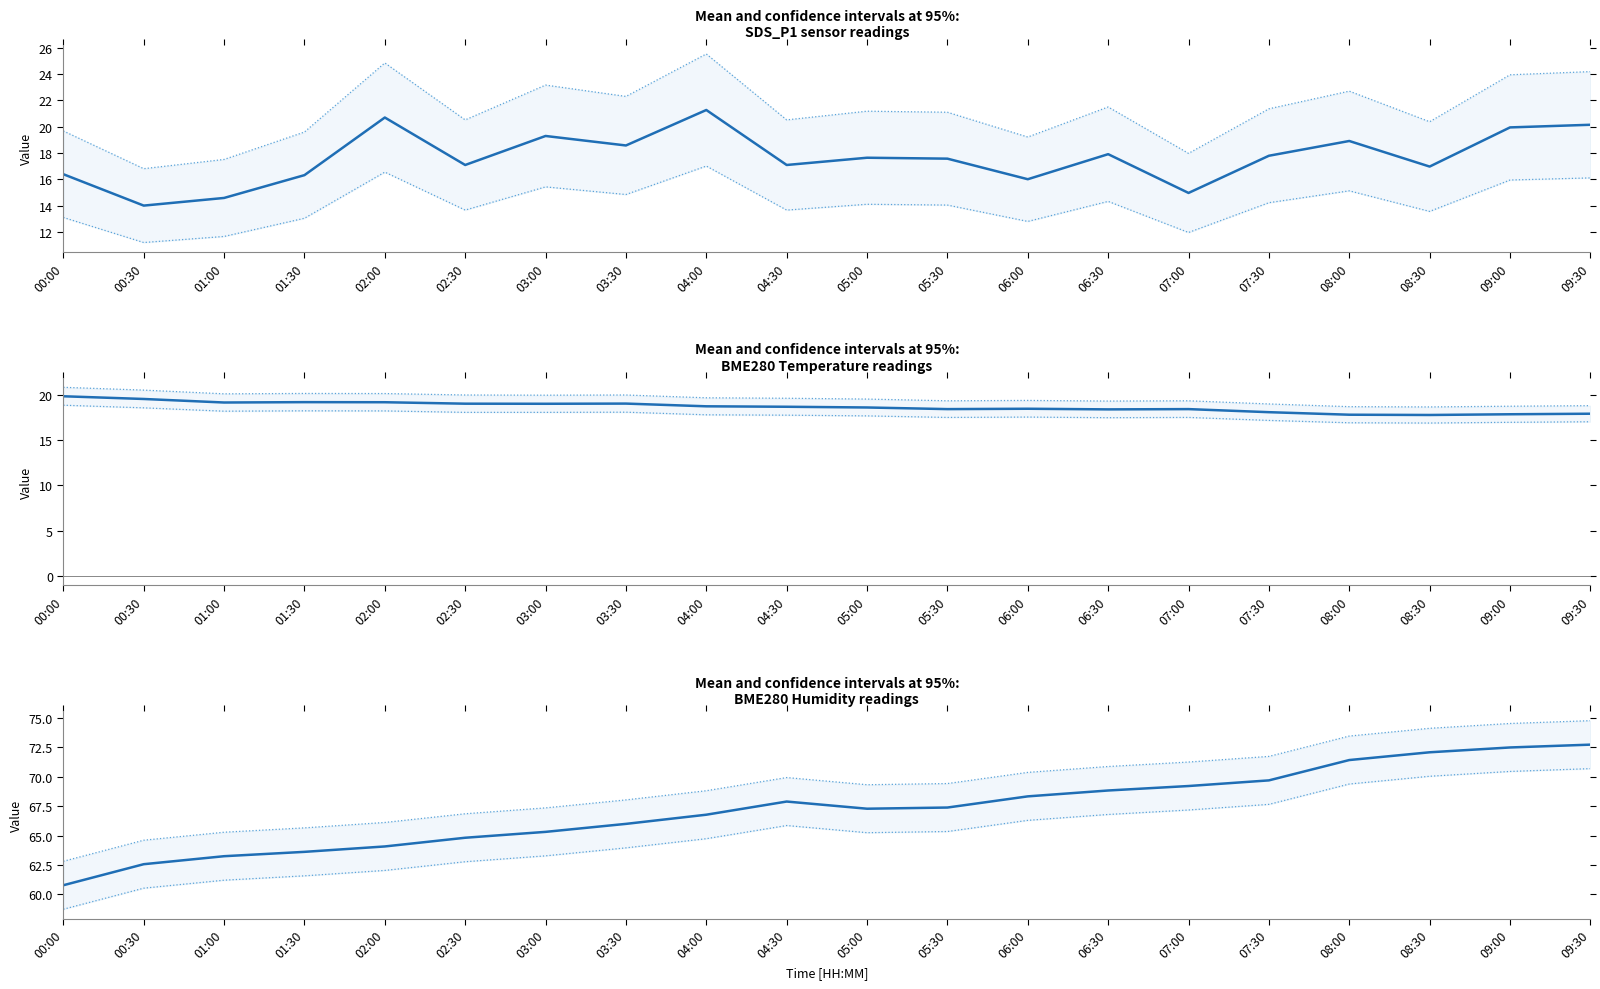

What is the sum of the SDS_P1 values at 04:30 and 07:00?

32.1